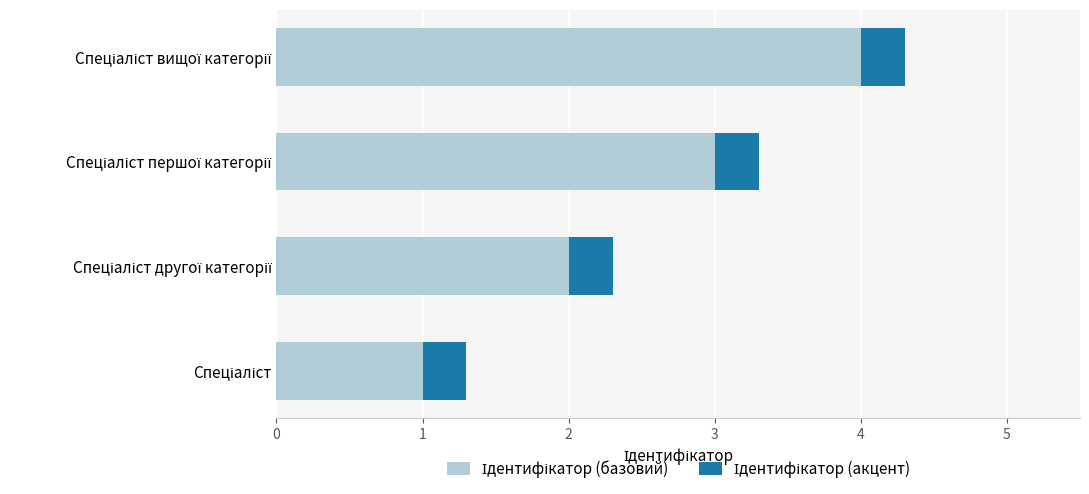

How many data points does each series have?

4